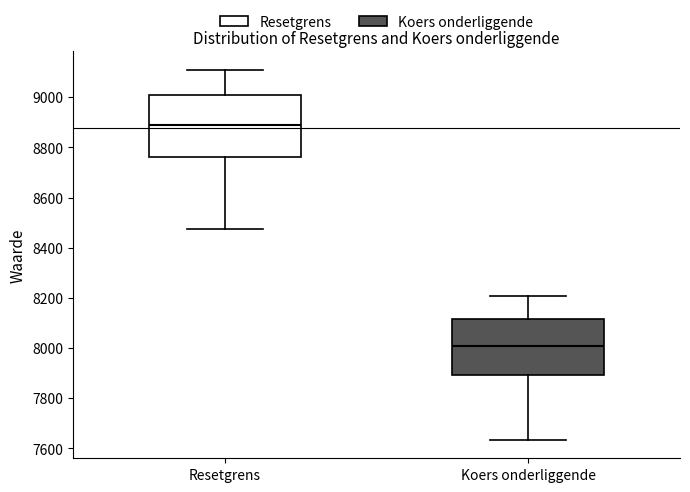

Which box is the tallest, from its lower edge to its upper edge?

Resetgrens